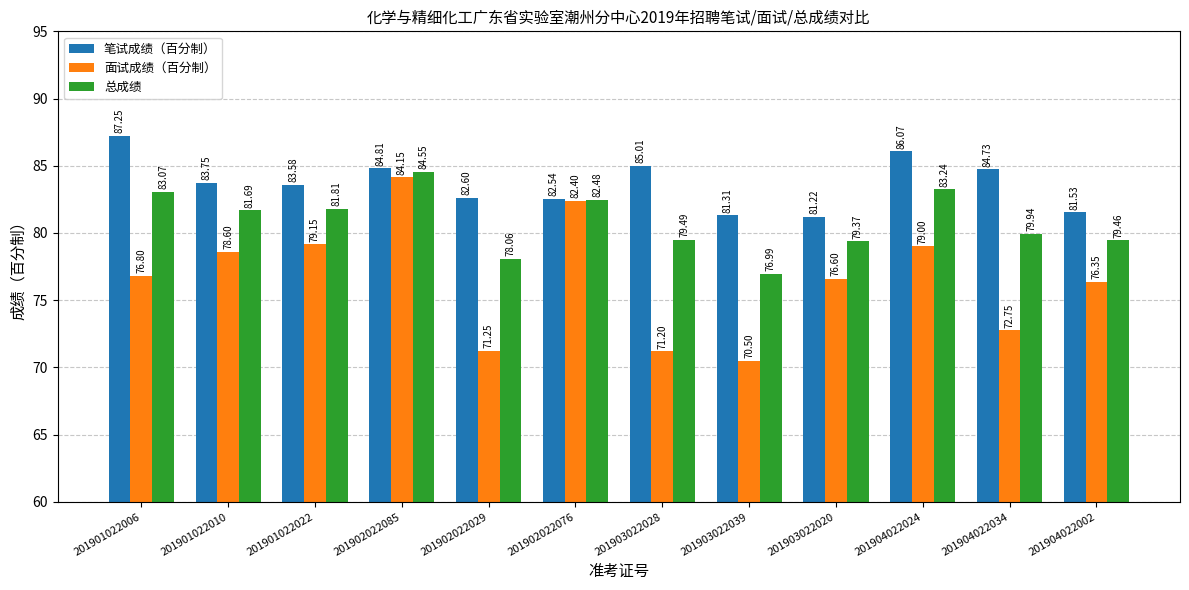

Rank the categories by 面试成绩（百分制） value from highest to lowest.

201902022085, 201902022076, 201901022022, 201904022024, 201901022010, 201901022006, 201903022020, 201904022002, 201904022034, 201902022029, 201903022028, 201903022039